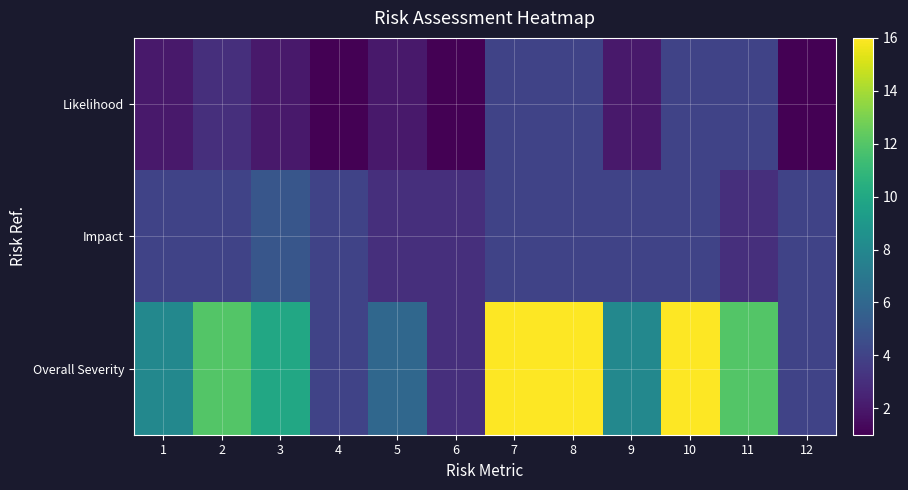

At how many categories does at least one series exceed 3?

11